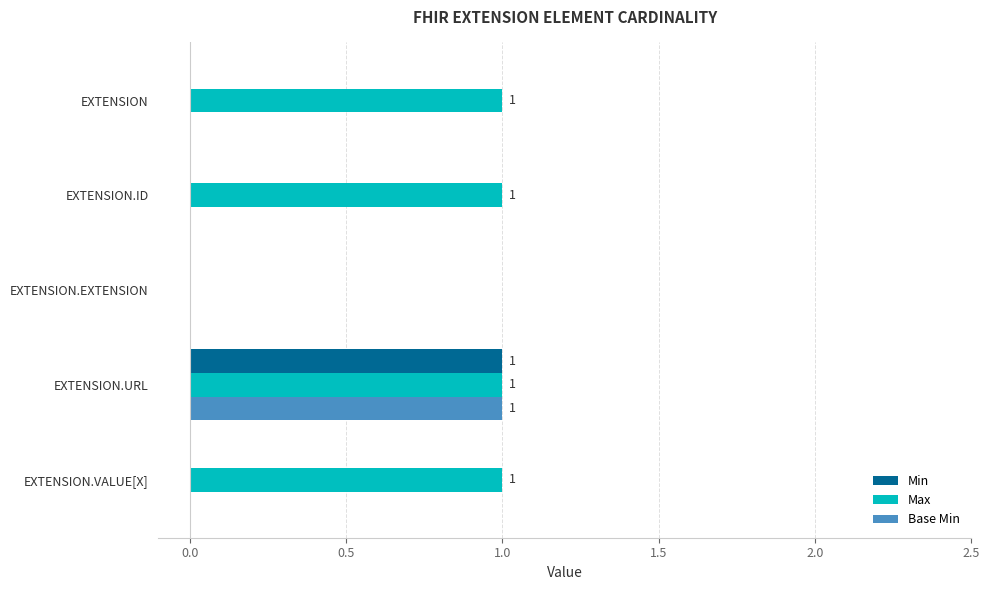

Count the Base Min values in the range 0 to 1.

5